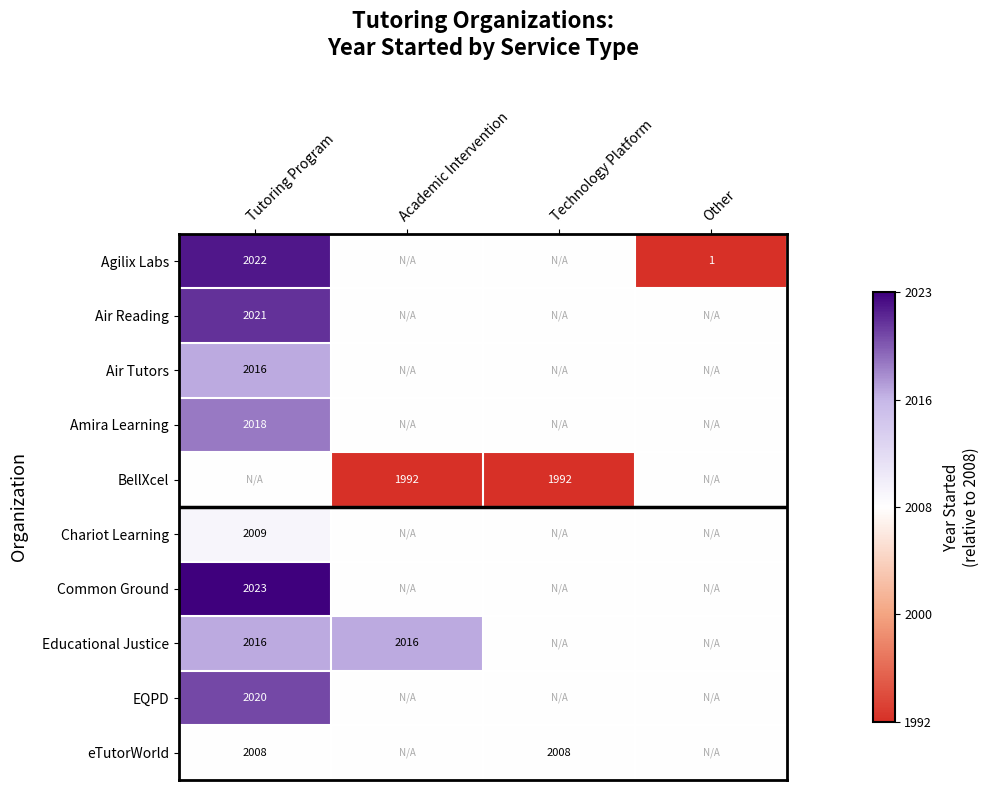

What is the sum of the eTutorWorld values at Tutoring Program and Technology Platform?

4016